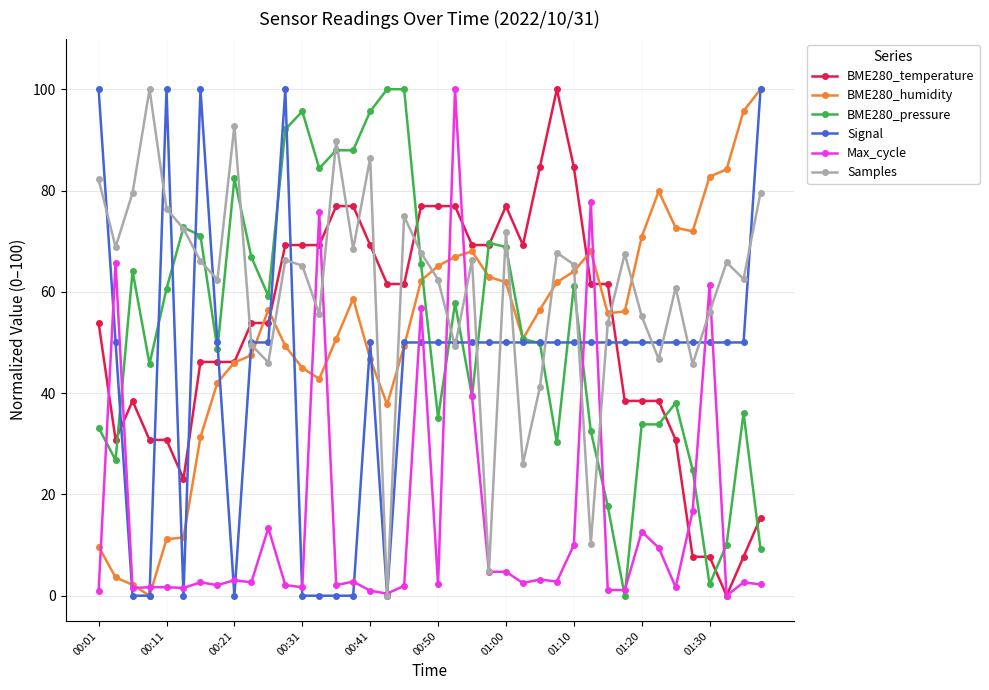

What is the value of the BME280_temperature point at the 11th from the left?

53.8